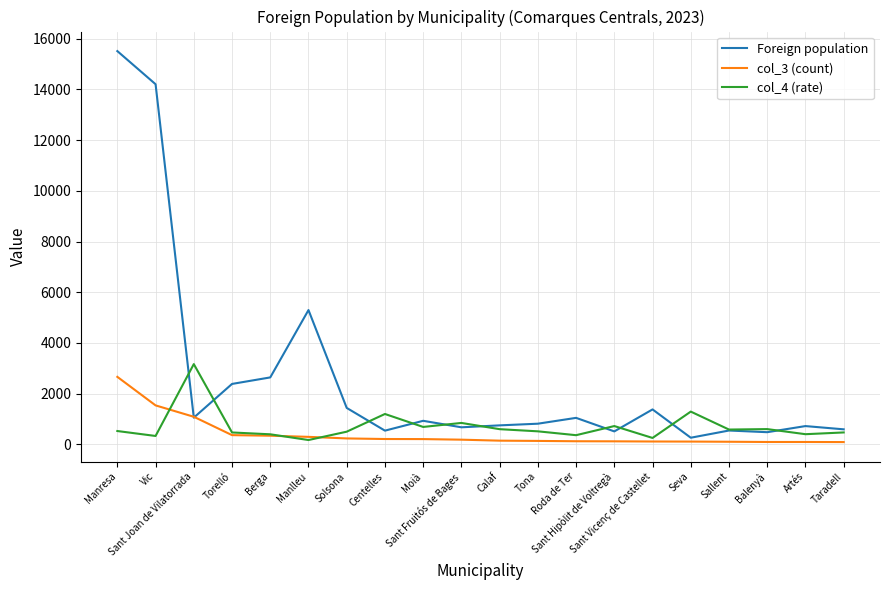

Which series has the largest total across all categories?

Foreign population